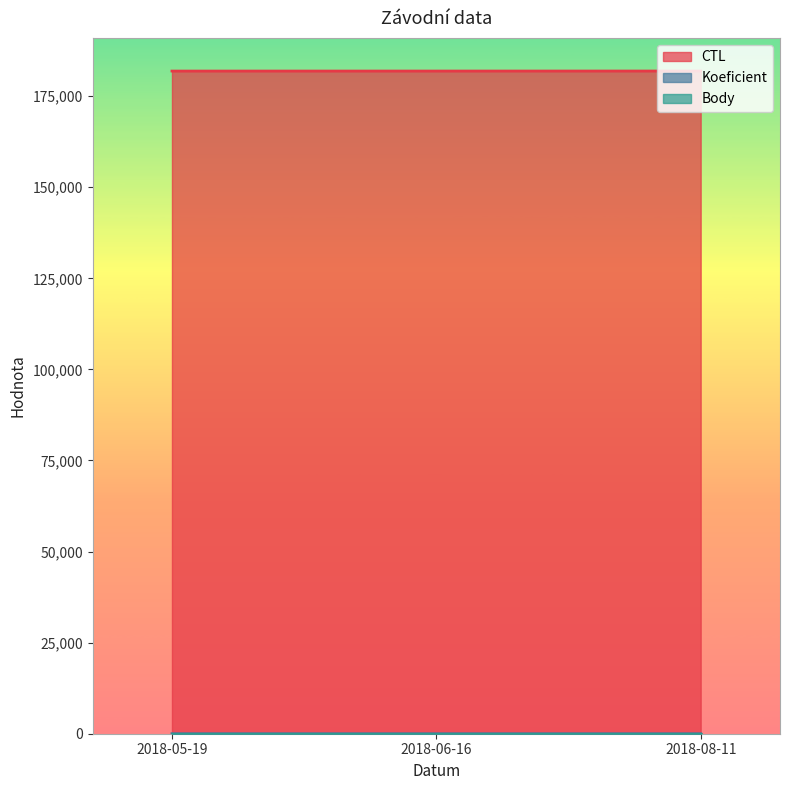

What value does the Koeficient series have at 2018-08-11?

4